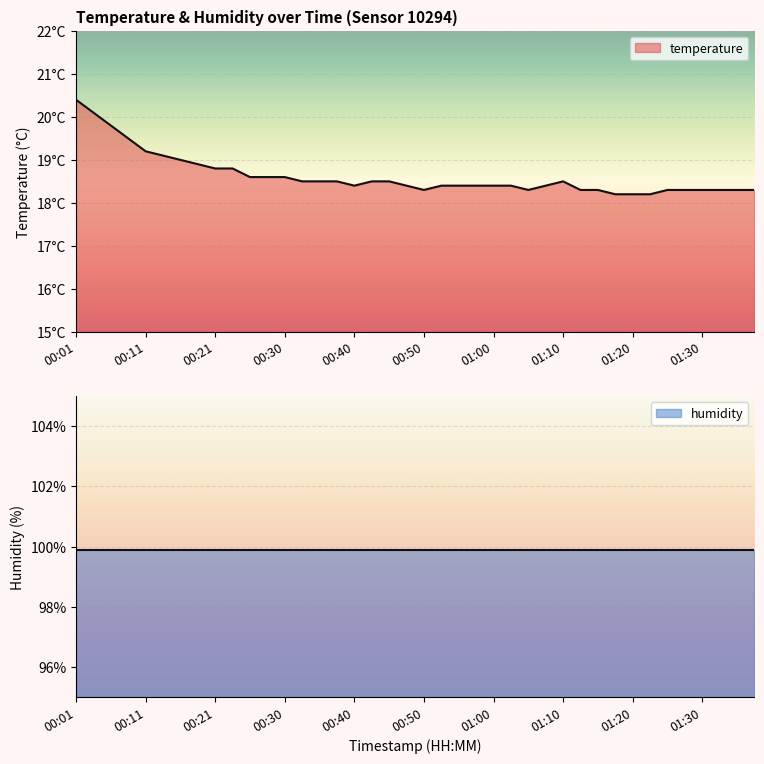

Is it true that the value at 01:20 is 24.5?

False